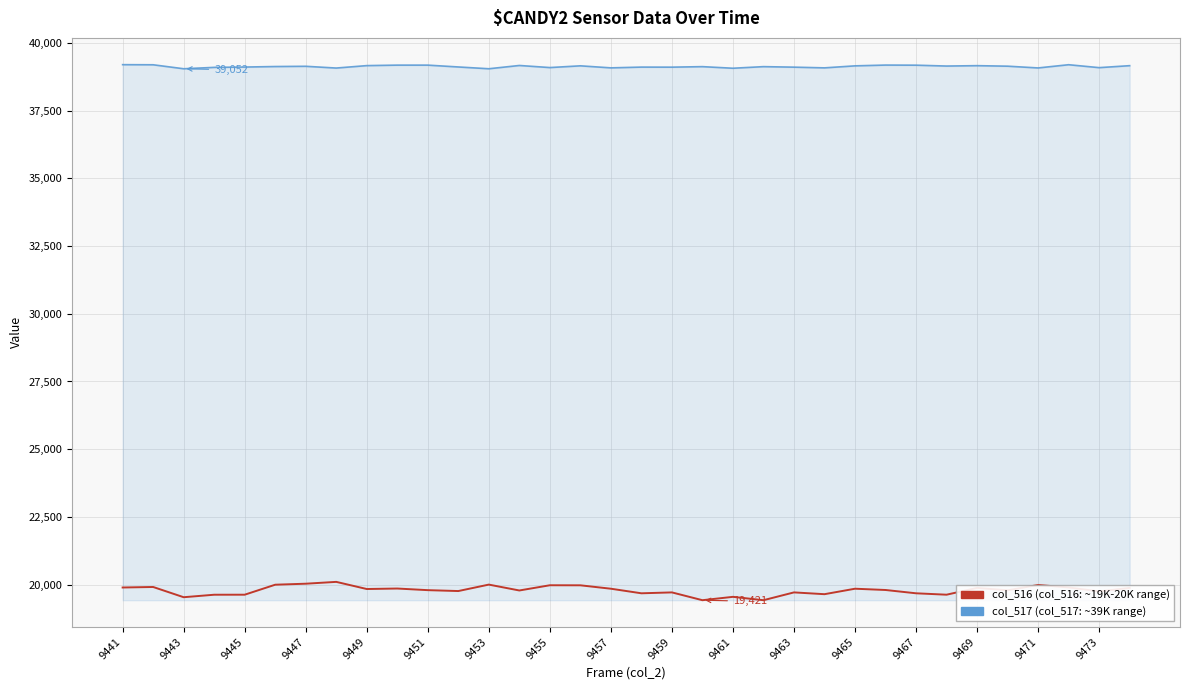

What is the smallest value displayed?

19421